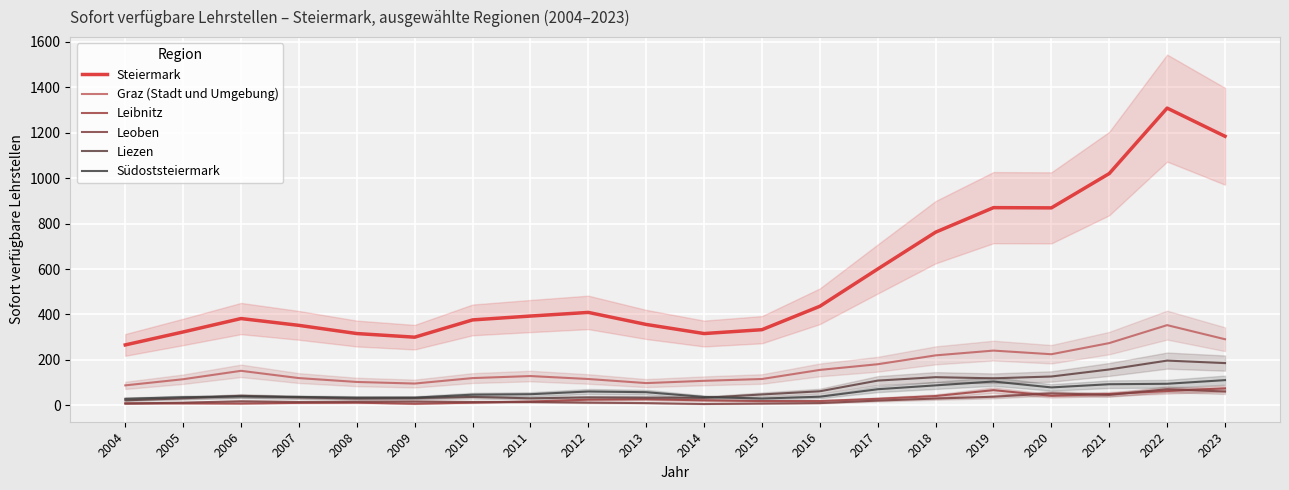

How many data points in Südoststeiermark are above 49?

9